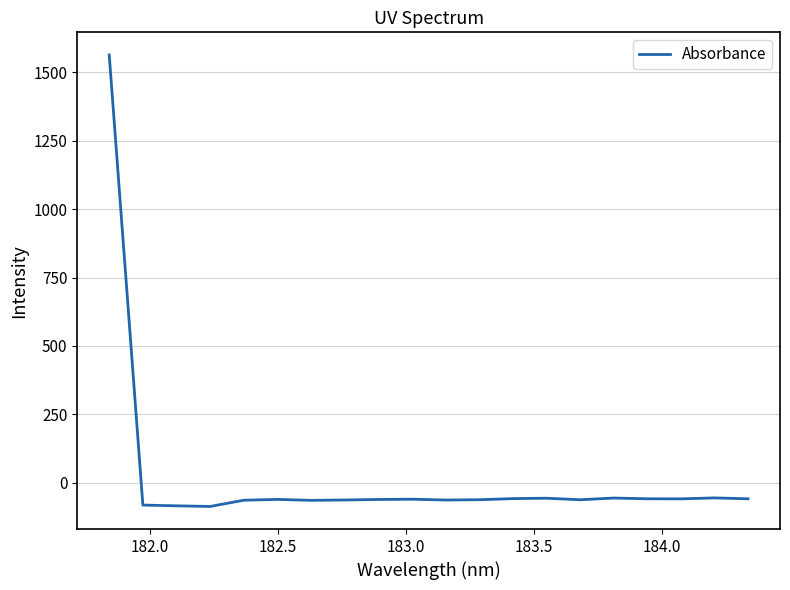

What is the greatest value displayed?

1562.8